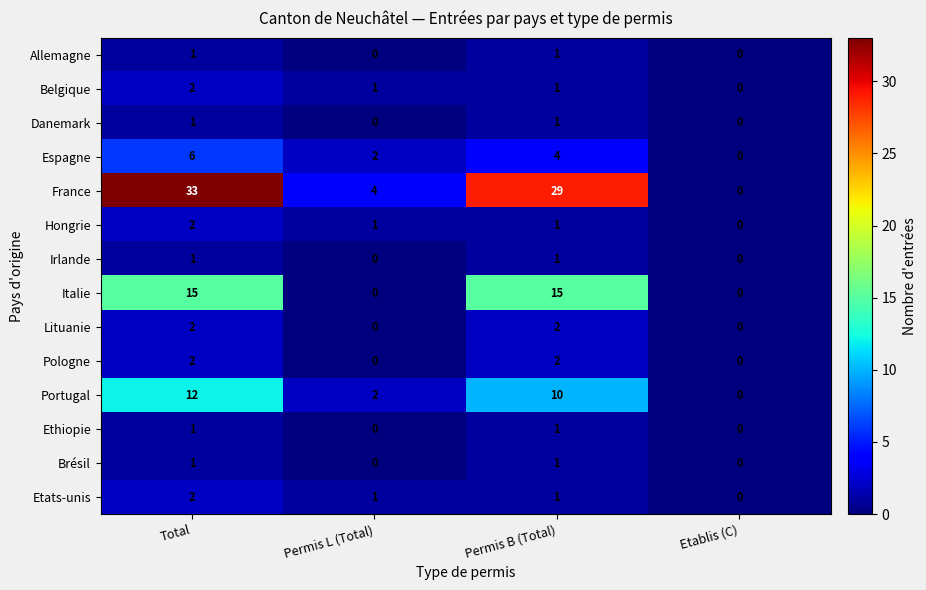

At which category is the sum across all series the highest?

Total